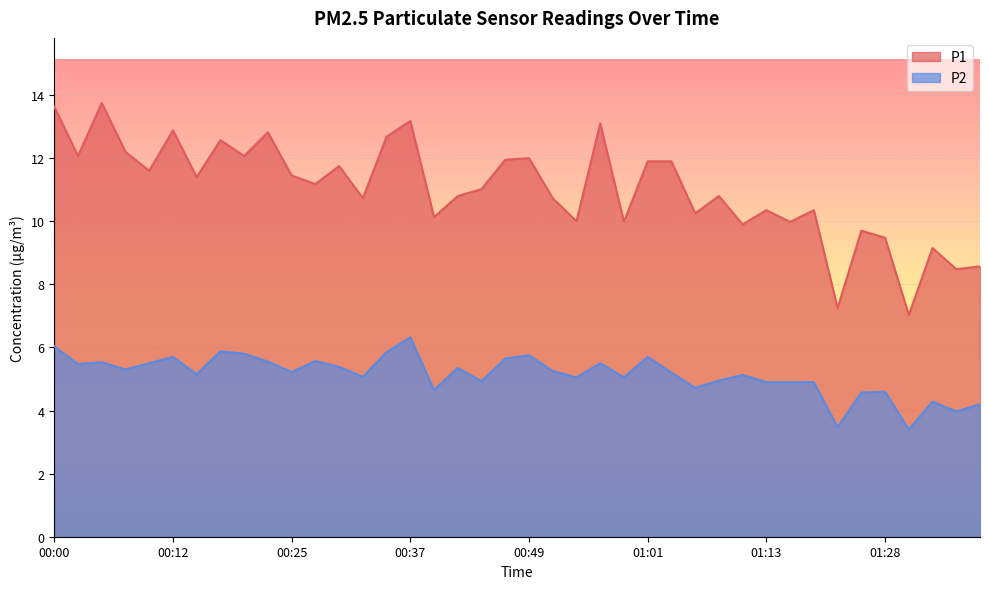

What is the spread (max minus min) of values at 00:08?

6.9